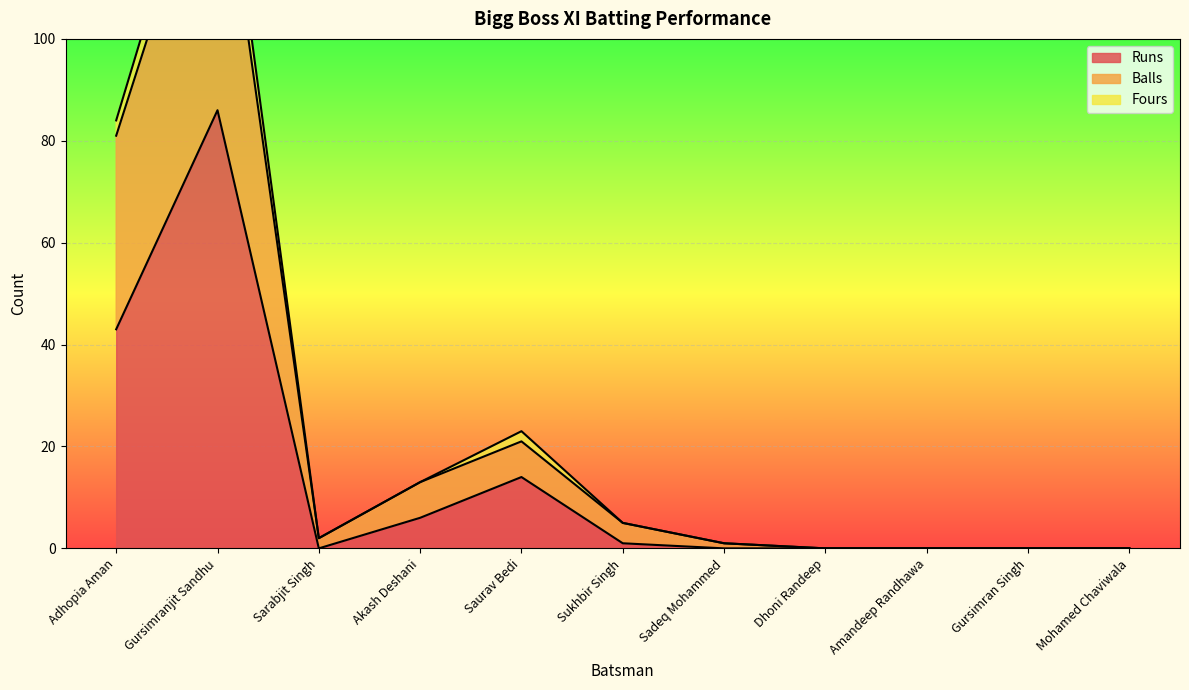

At which label does Balls first exceed 2?

Adhopia Aman